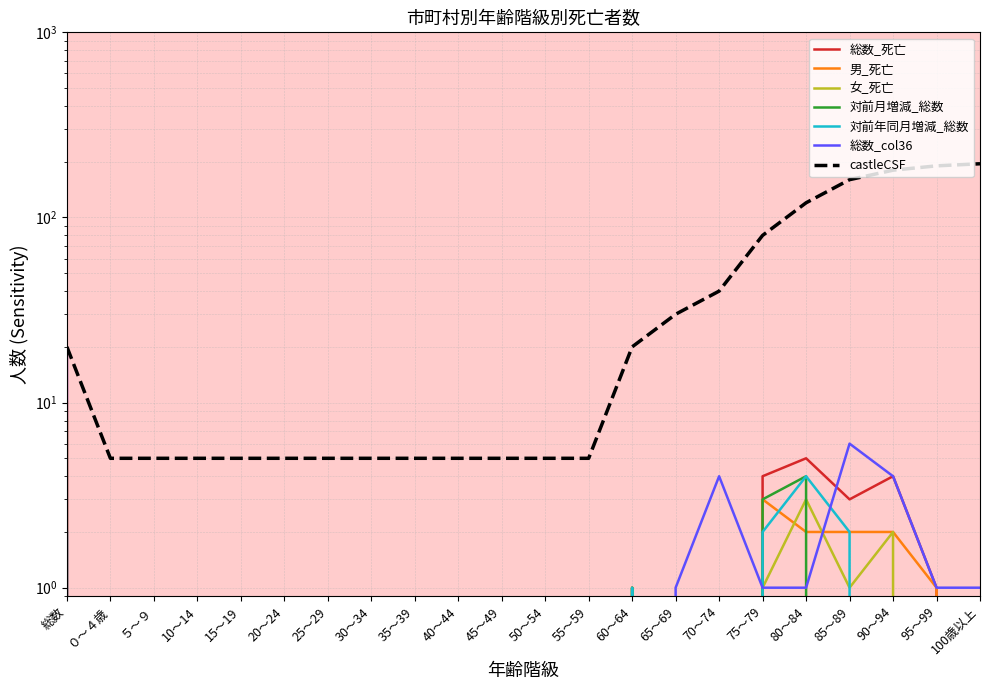

What is the value of the 総数_col36 point at the 21st from the left?

1